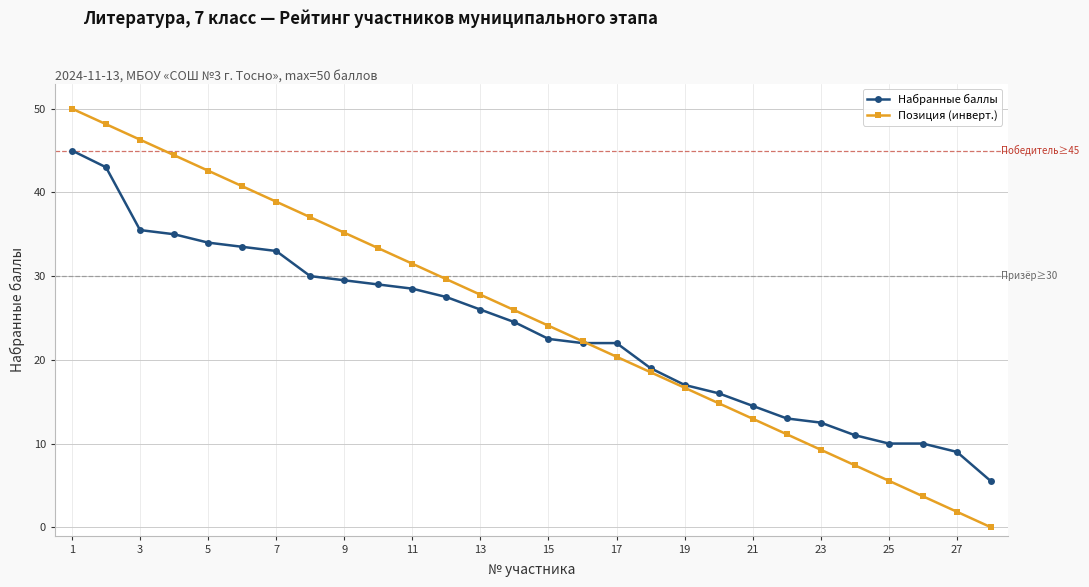

What is the value of the Позиция (инверт.) point at the 25th from the left?

5.6